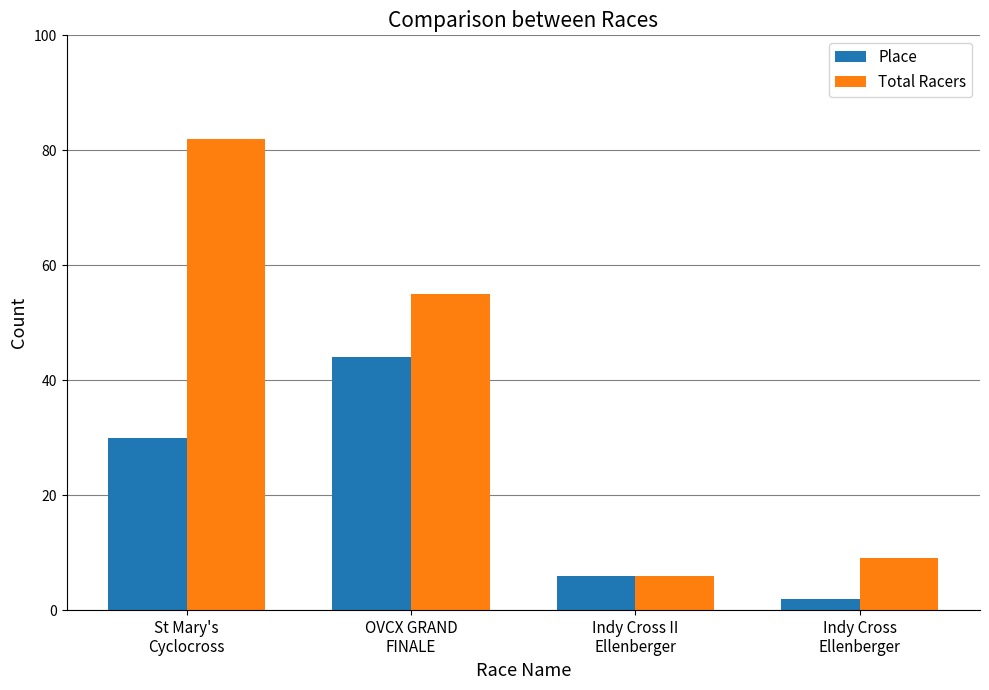

Read the Total Racers value at Indy Cross
Ellenberger.

9